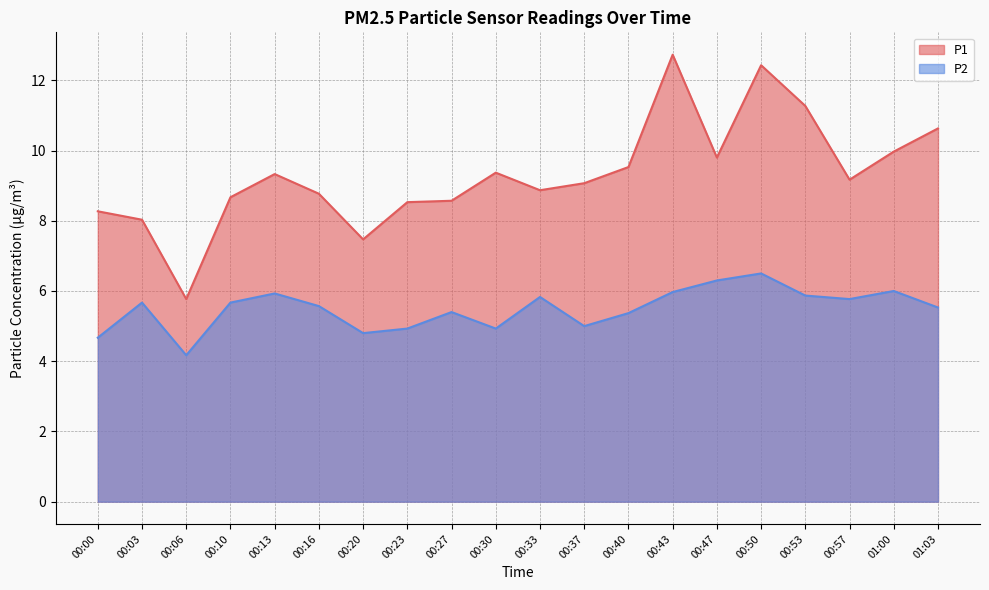

True or false: P1 and P2 intersect in this chart.

False